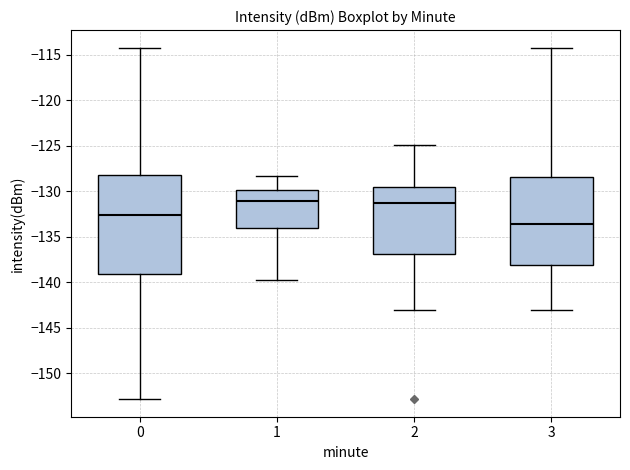

Reading left to right, transcribe this box plot: for each box, give where its median line is, the range the box spans, and where its two whiskers end, as read against the y-axis. The values are not printed on the chart, so give them approximately, as read against the axis.

0: median -132.5, box -139.0 to -128.5, whiskers -153.0 to -114.0
1: median -131.0, box -134.0 to -130.0, whiskers -140.0 to -128.5
2: median -131.5, box -137.0 to -129.5, whiskers -143.0 to -125.0
3: median -133.5, box -138.0 to -128.5, whiskers -143.0 to -114.0